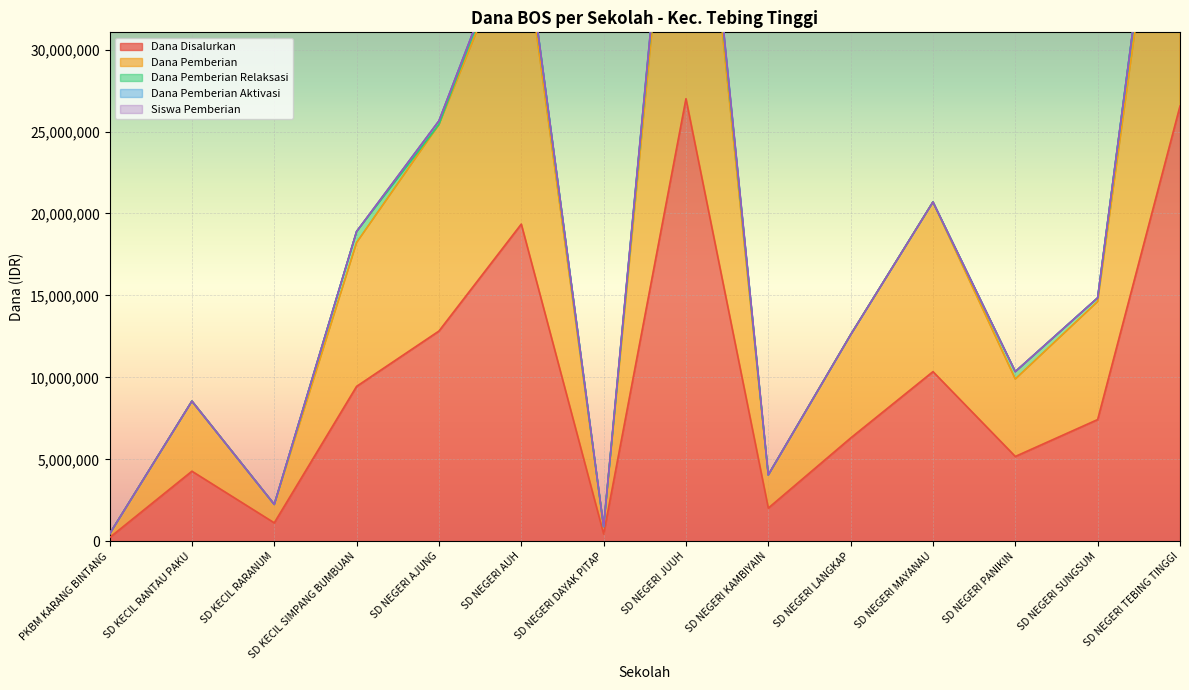

Is it true that Dana Pemberian equals 450000 at PKBM KARANG BINTANG?

True